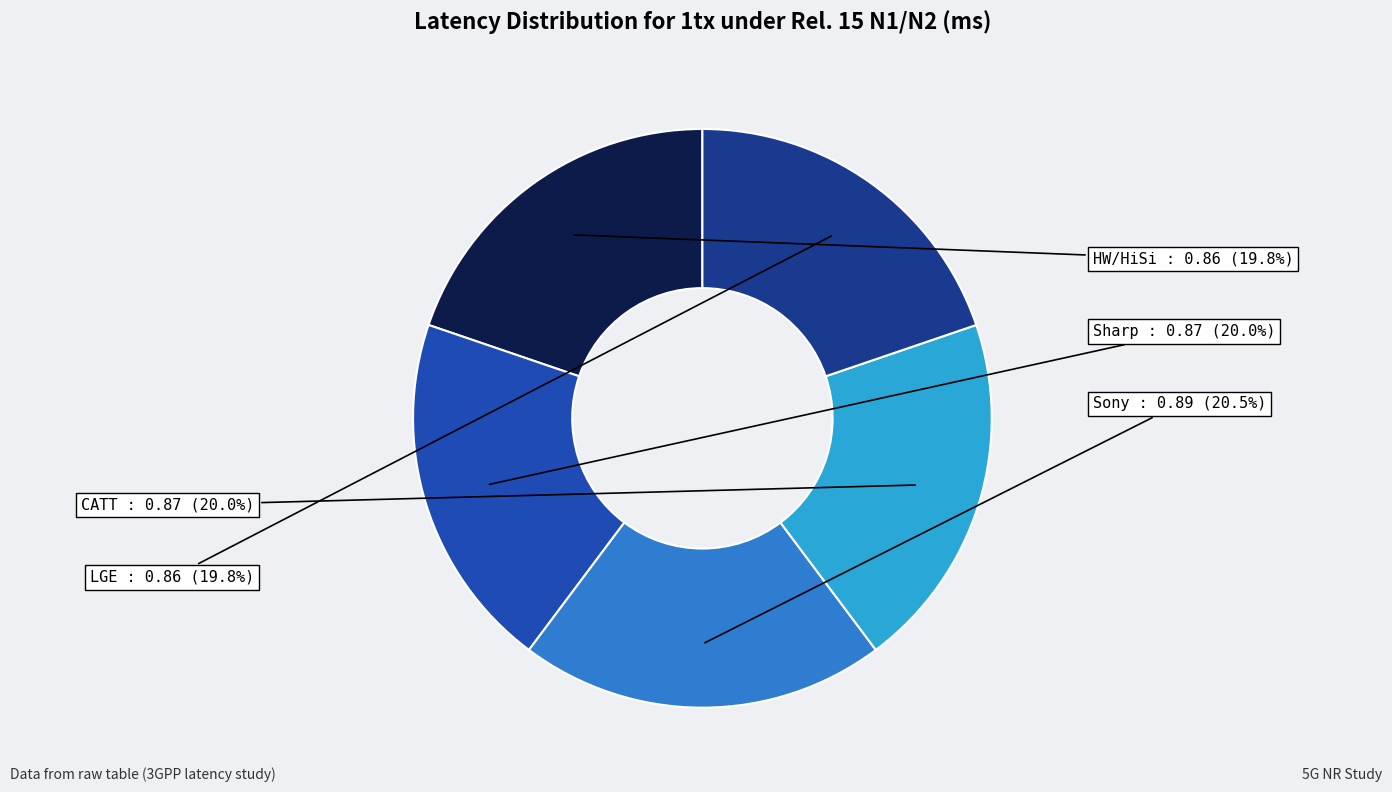

Do Sharp and HW/HiSi together represent more than half of the pie?

No